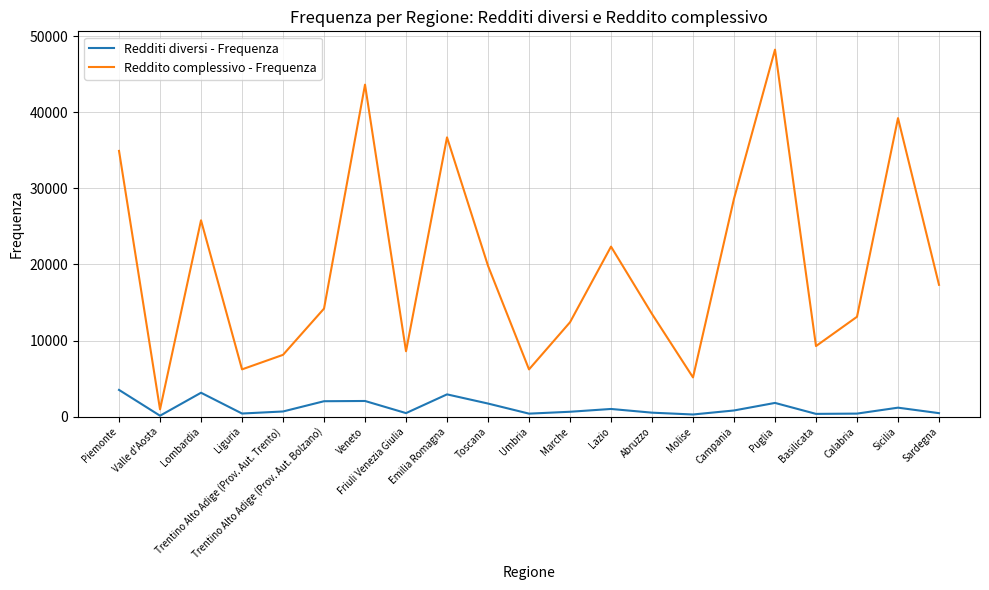

Which series has the largest range (max minus min)?

Reddito complessivo - Frequenza